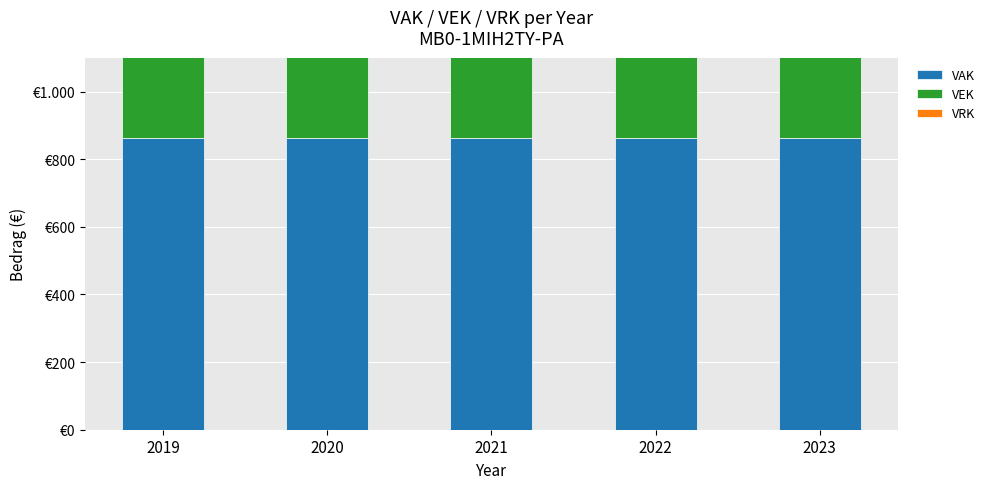

Reading left to right, what are all the values shown in this chart?

VAK: 2019=862	2020=862	2021=862	2022=862	2023=862
VEK: 2019=862	2020=862	2021=862	2022=862	2023=862
VRK: 2019=0	2020=0	2021=0	2022=0	2023=0